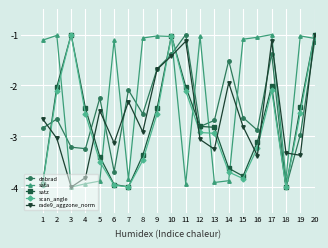

At which category is the sum across all series the highest?

20